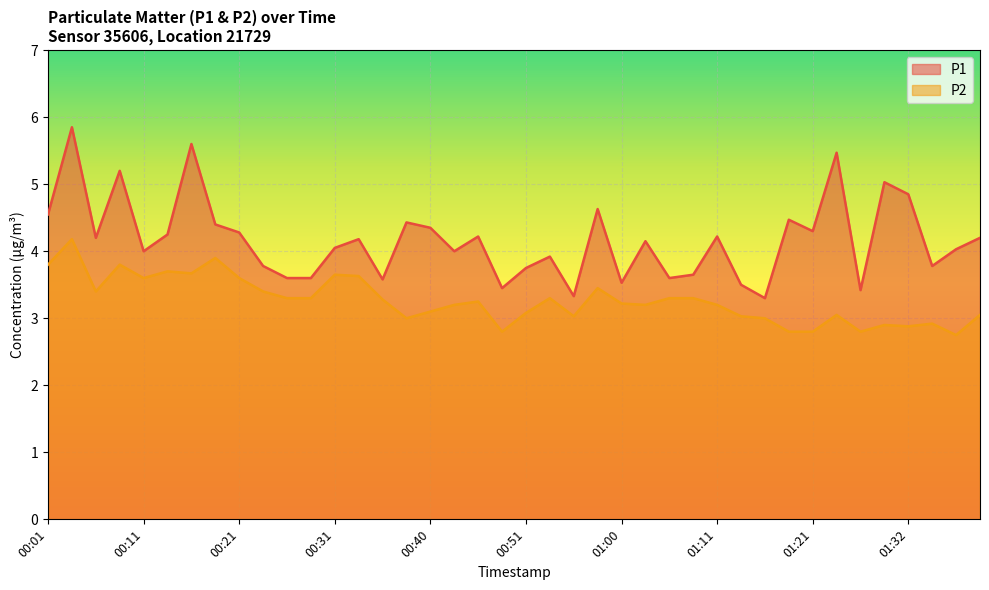

What is the label of the 8th point from the right?

01:21